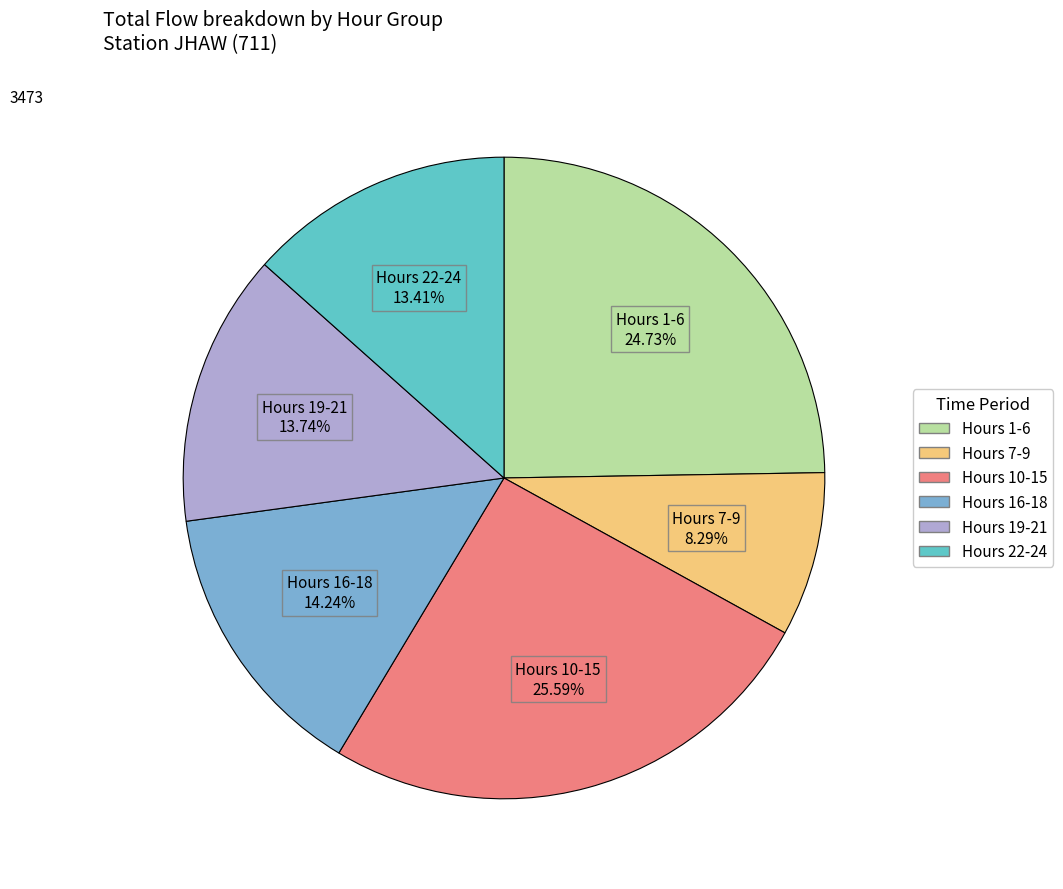

Is there a majority slice in this chart?

No